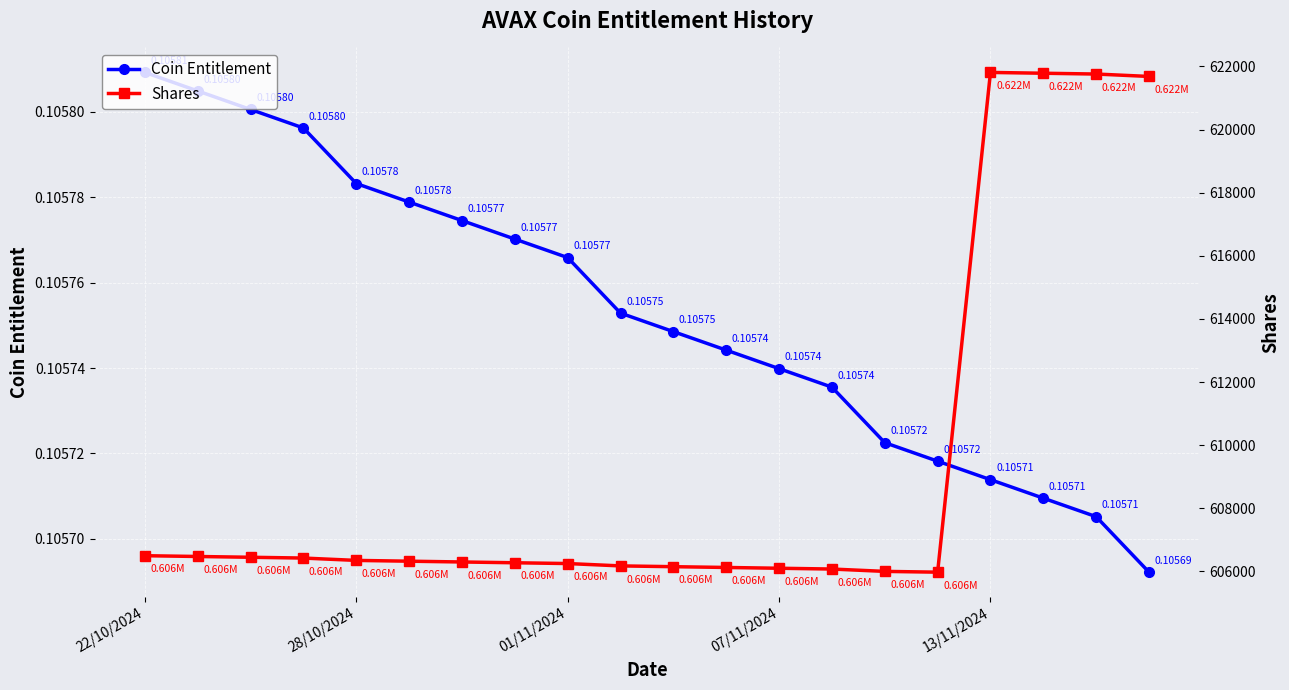

Between 10 and 16, which series saw the biggest shift?

Shares